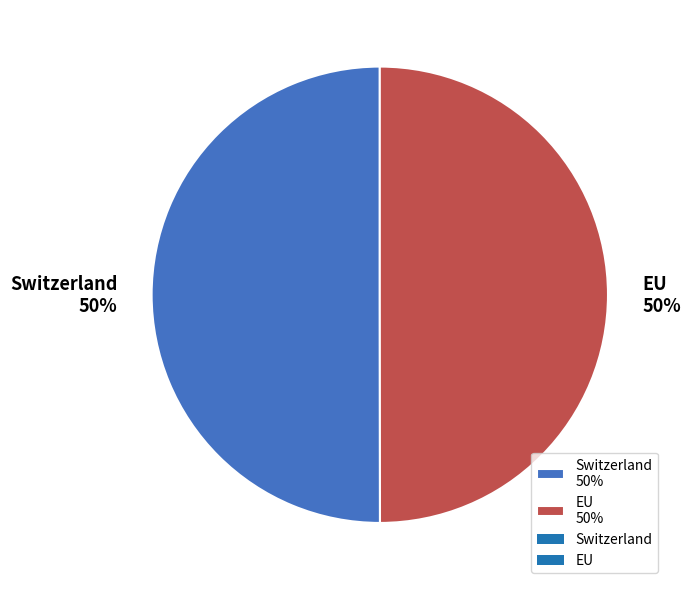

What is the ratio of the value at Switzerland 50% to the value at EU 50%?

1.0